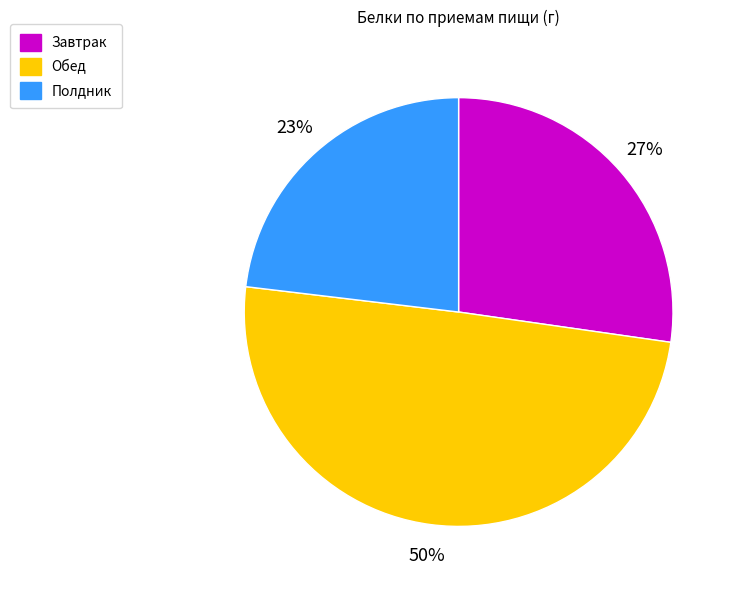

Between Обед and Завтрак, which is larger?

Обед